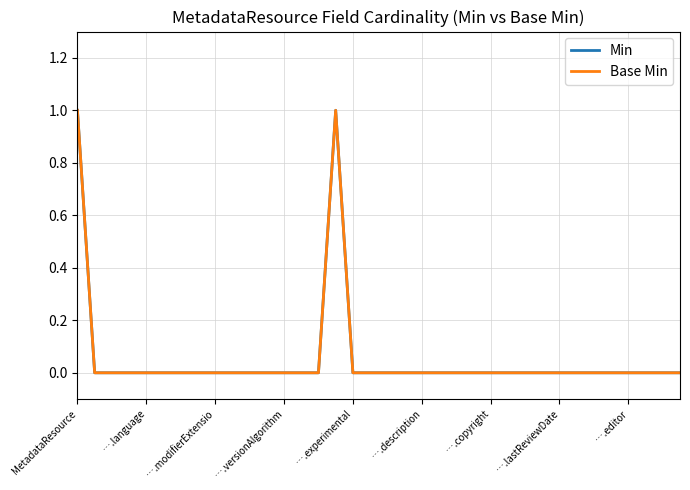

Does the chart have visible grid lines?

Yes